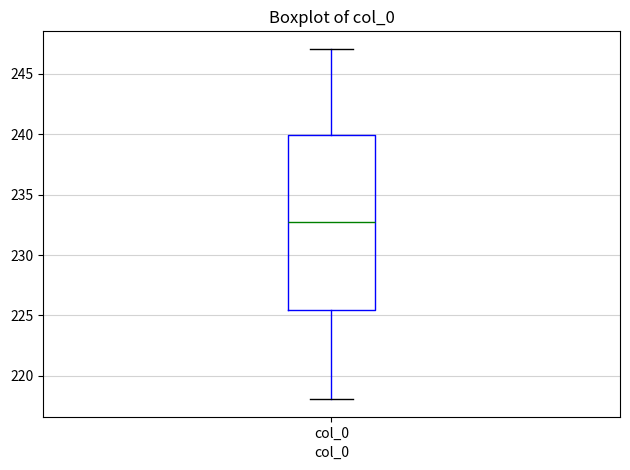

Where is the lower edge of the box for col_0 on the y-axis? The values are not printed on the chart, so give them approximately, as read against the axis.

225.5